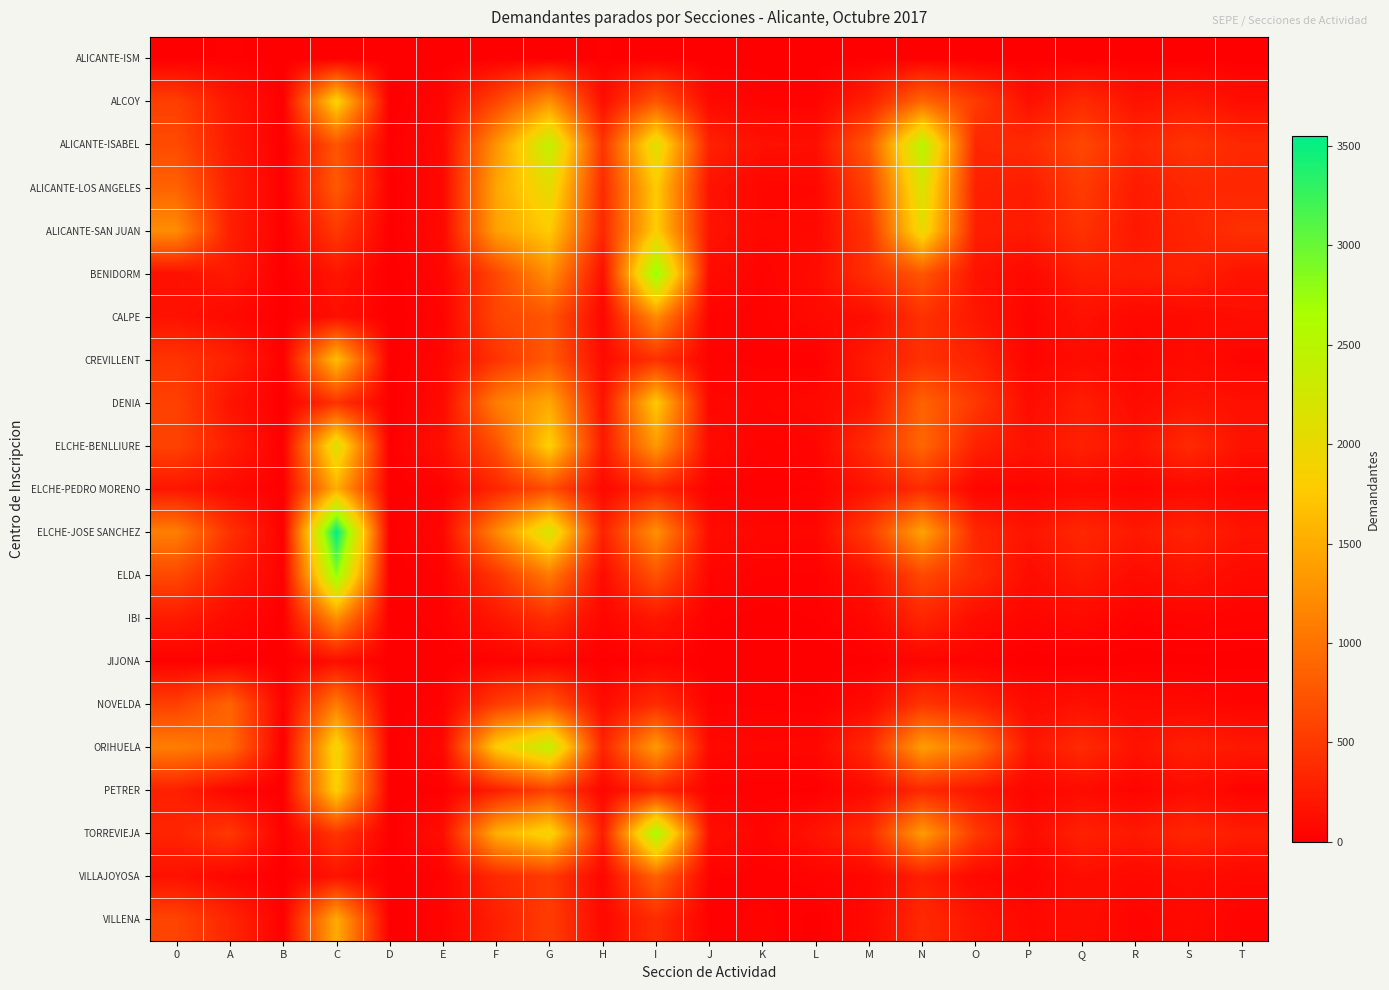

At F, list the series in order from largest to smallest.

ORIHUELA, TORREVIEJA, ALICANTE-LOS ANGELES, ALICANTE-SAN JUAN, ALICANTE-ISABEL, ELCHE-JOSE SANCHEZ, DENIA, ELCHE-BENLLIURE, BENIDORM, CALPE, ALCOY, NOVELDA, ELDA, CREVILLENT, VILLAJOYOSA, ELCHE-PEDRO MORENO, VILLENA, PETRER, IBI, JIJONA, ALICANTE-ISM